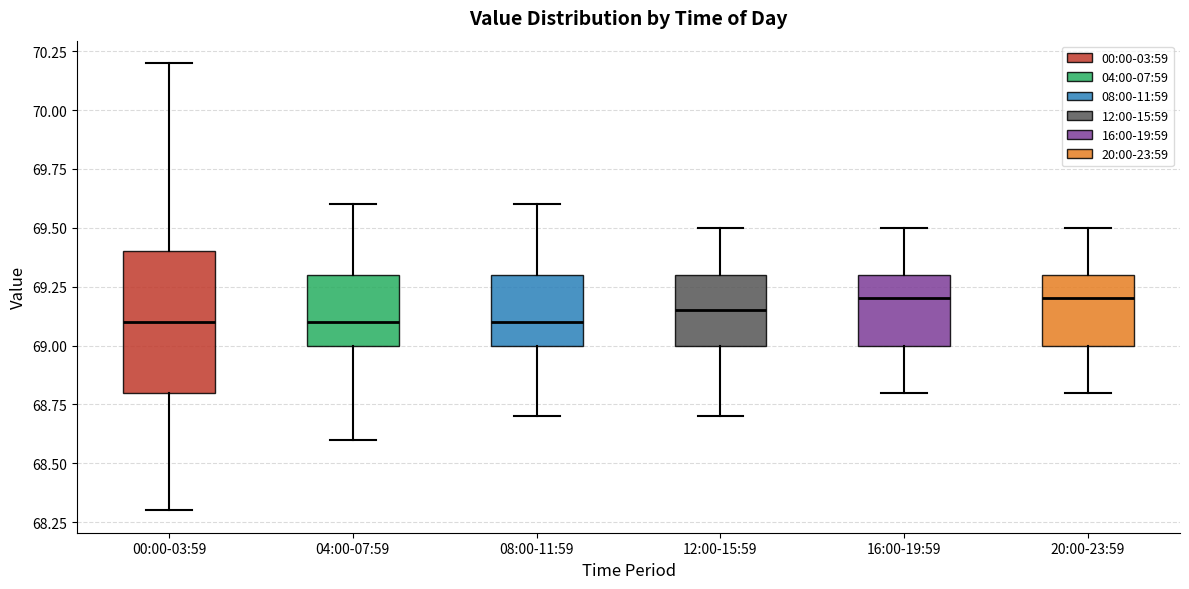

Where is the lower edge of the box for 00:00-03:59 on the y-axis? The values are not printed on the chart, so give them approximately, as read against the axis.

68.80